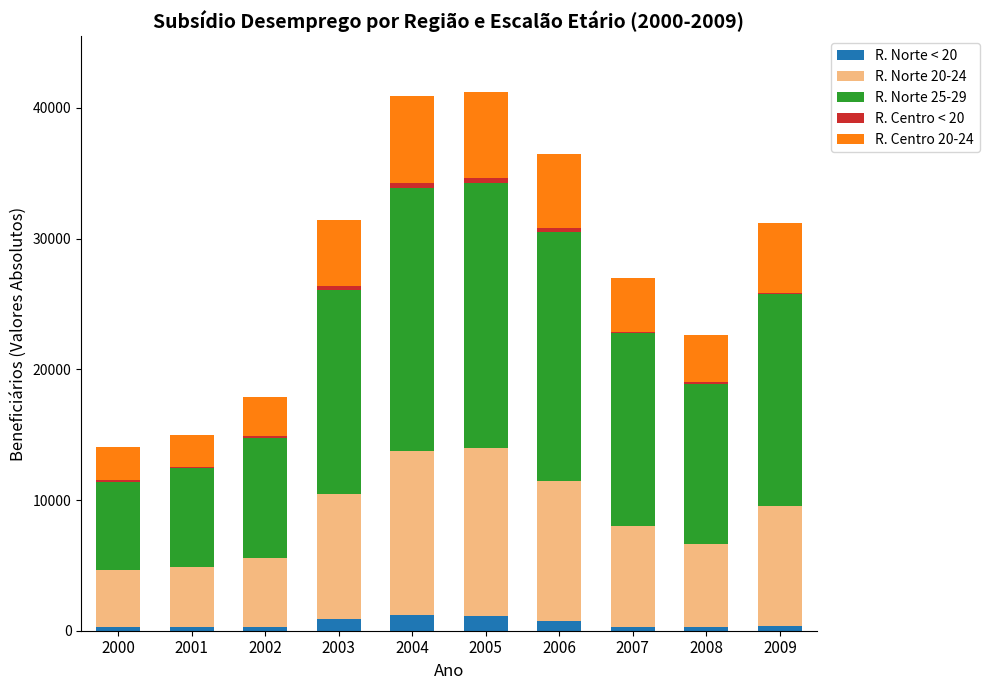

The R. Norte < 20 series shows 299 at 2002. True or false?

True